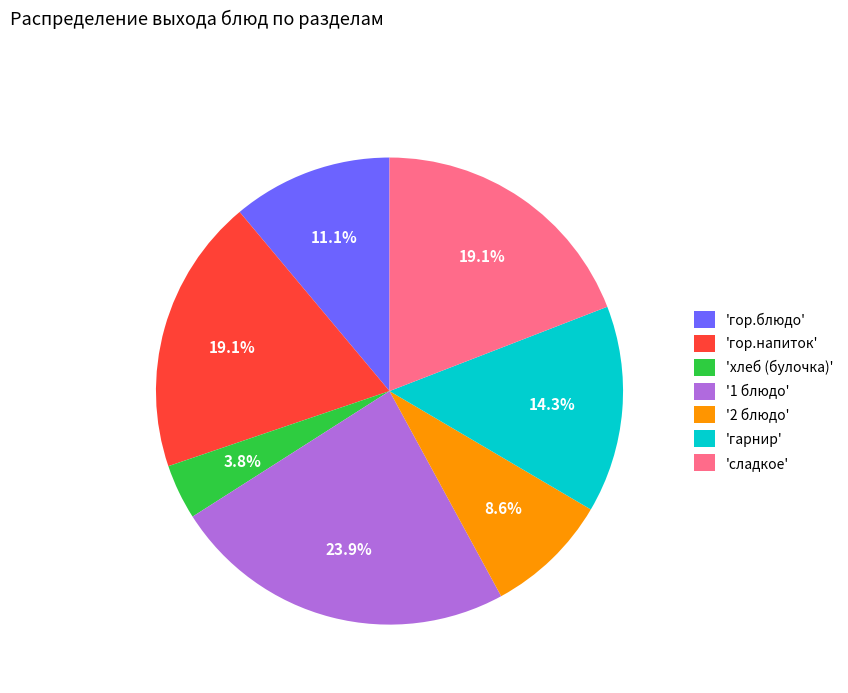

What is the largest slice in the pie chart?

'1 блюдо'